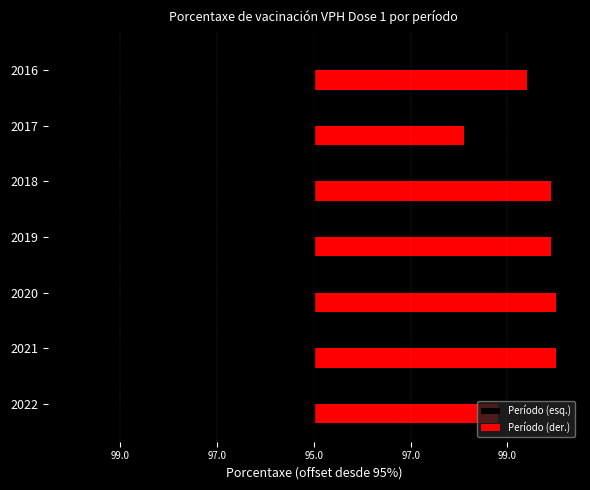

What are all the series names shown in the legend?

Período (esq.), Período (der.)